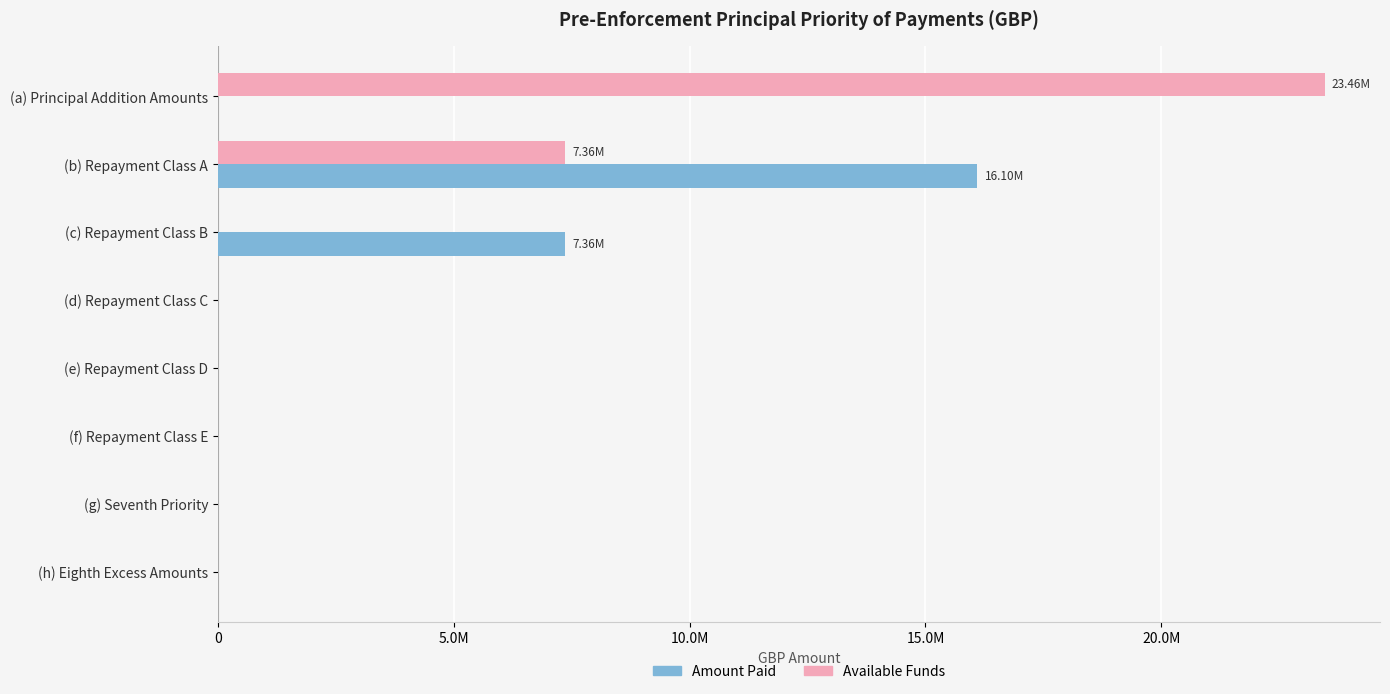

What is the sum of all Available Funds values?

30824126.9